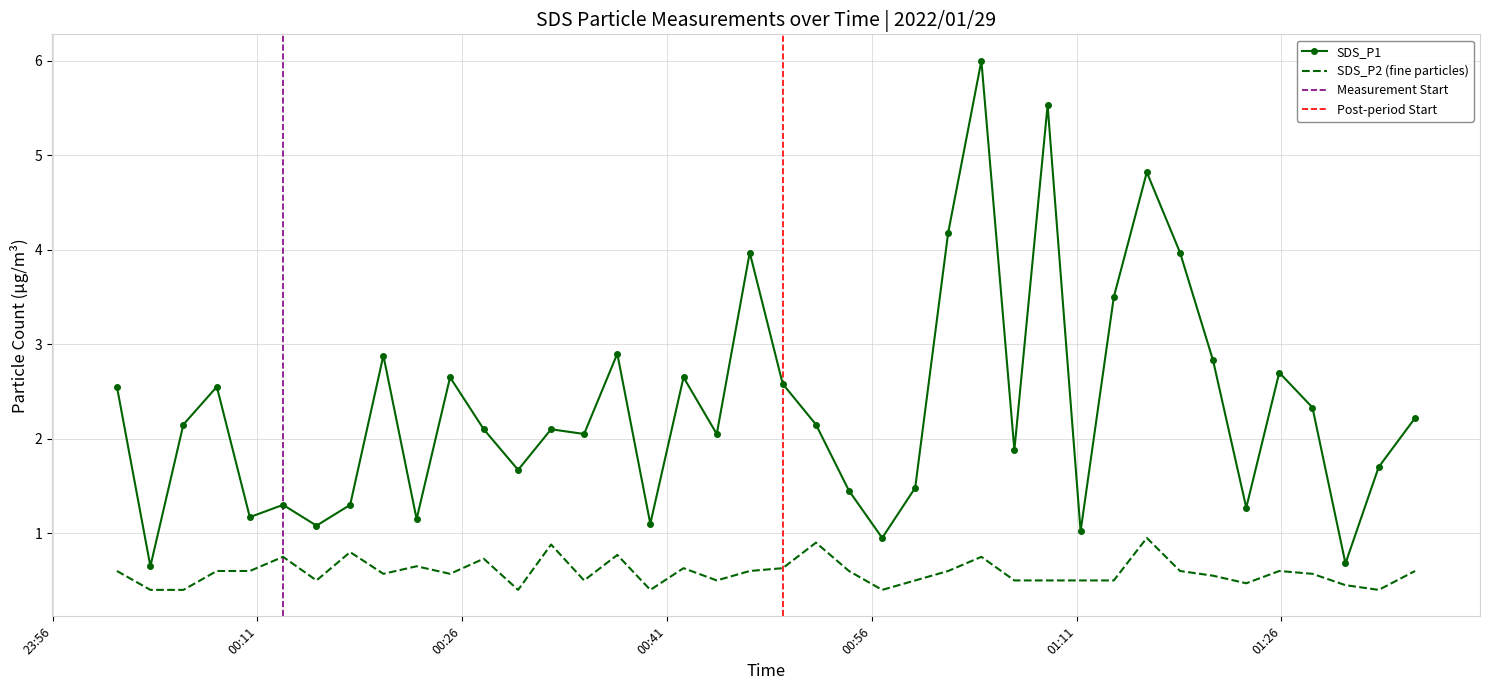

True or false: SDS_P2 (fine particles) and SDS_P1 intersect in this chart.

False